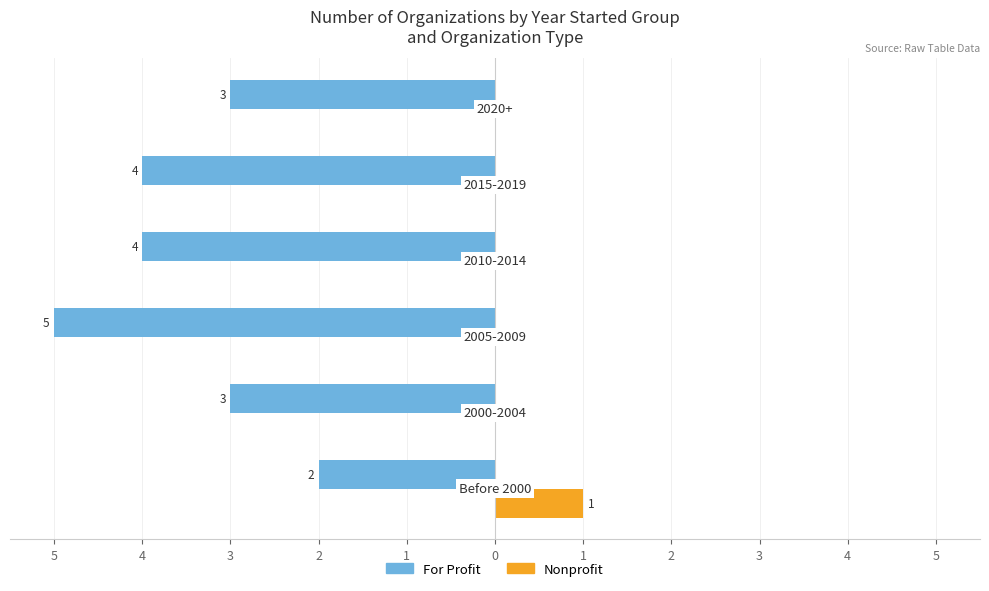

What are all the series names shown in the legend?

For Profit, Nonprofit